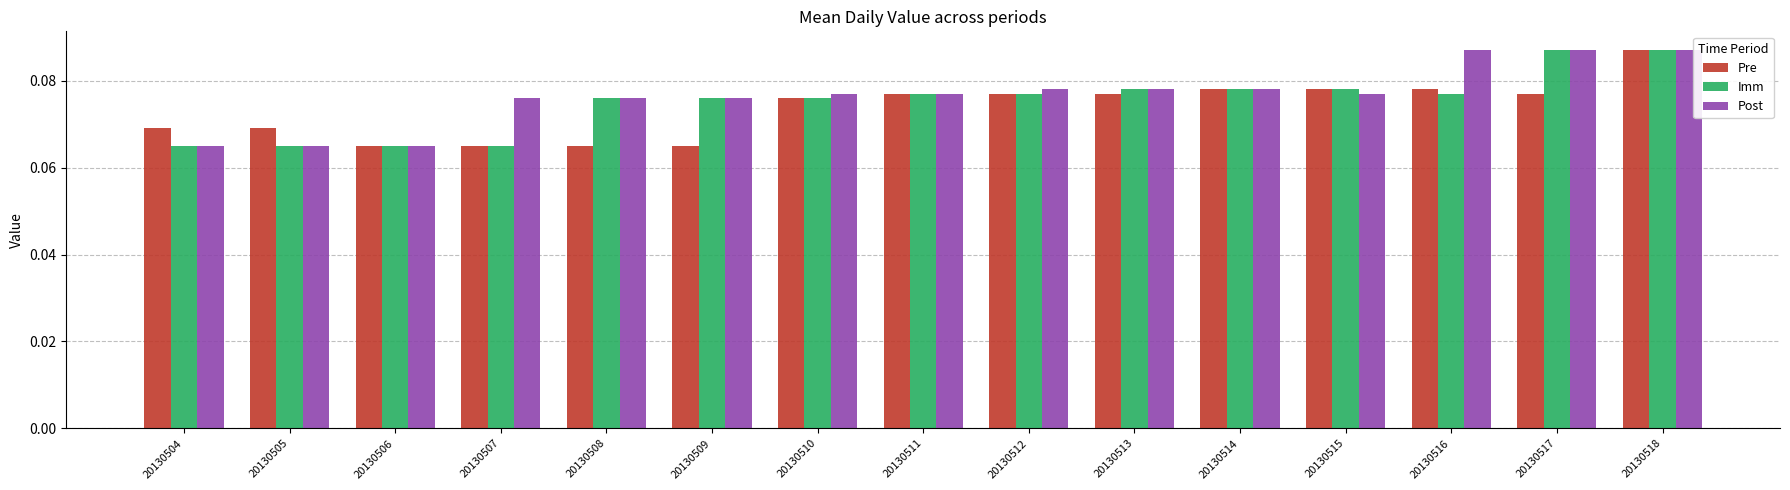

How many Pre values are between 0 and 1?

15